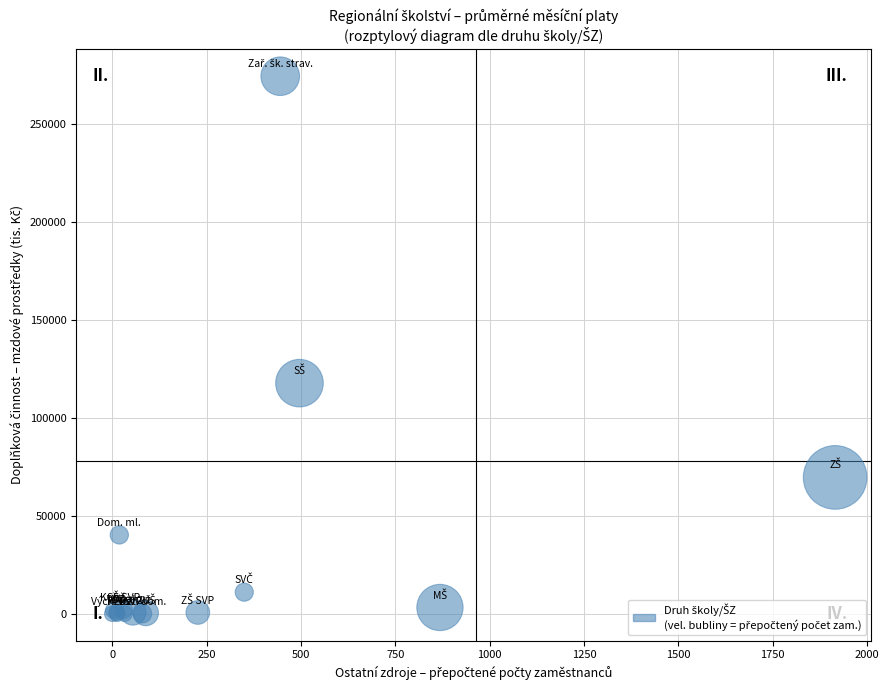

What Y value in the scatter plot is closest to 137069?

117596.9